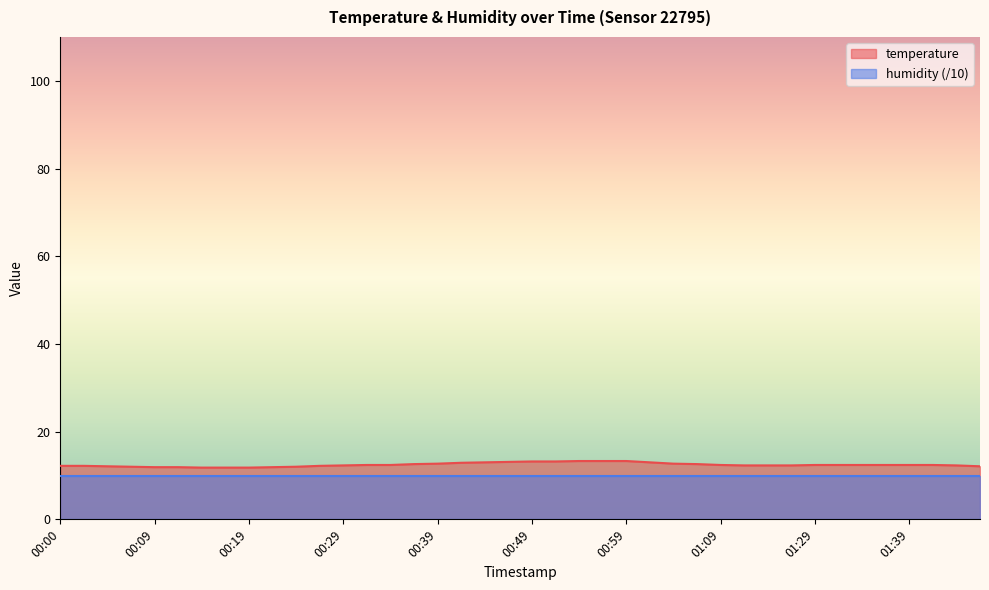

Does the chart display data point markers on the line(s)?

No